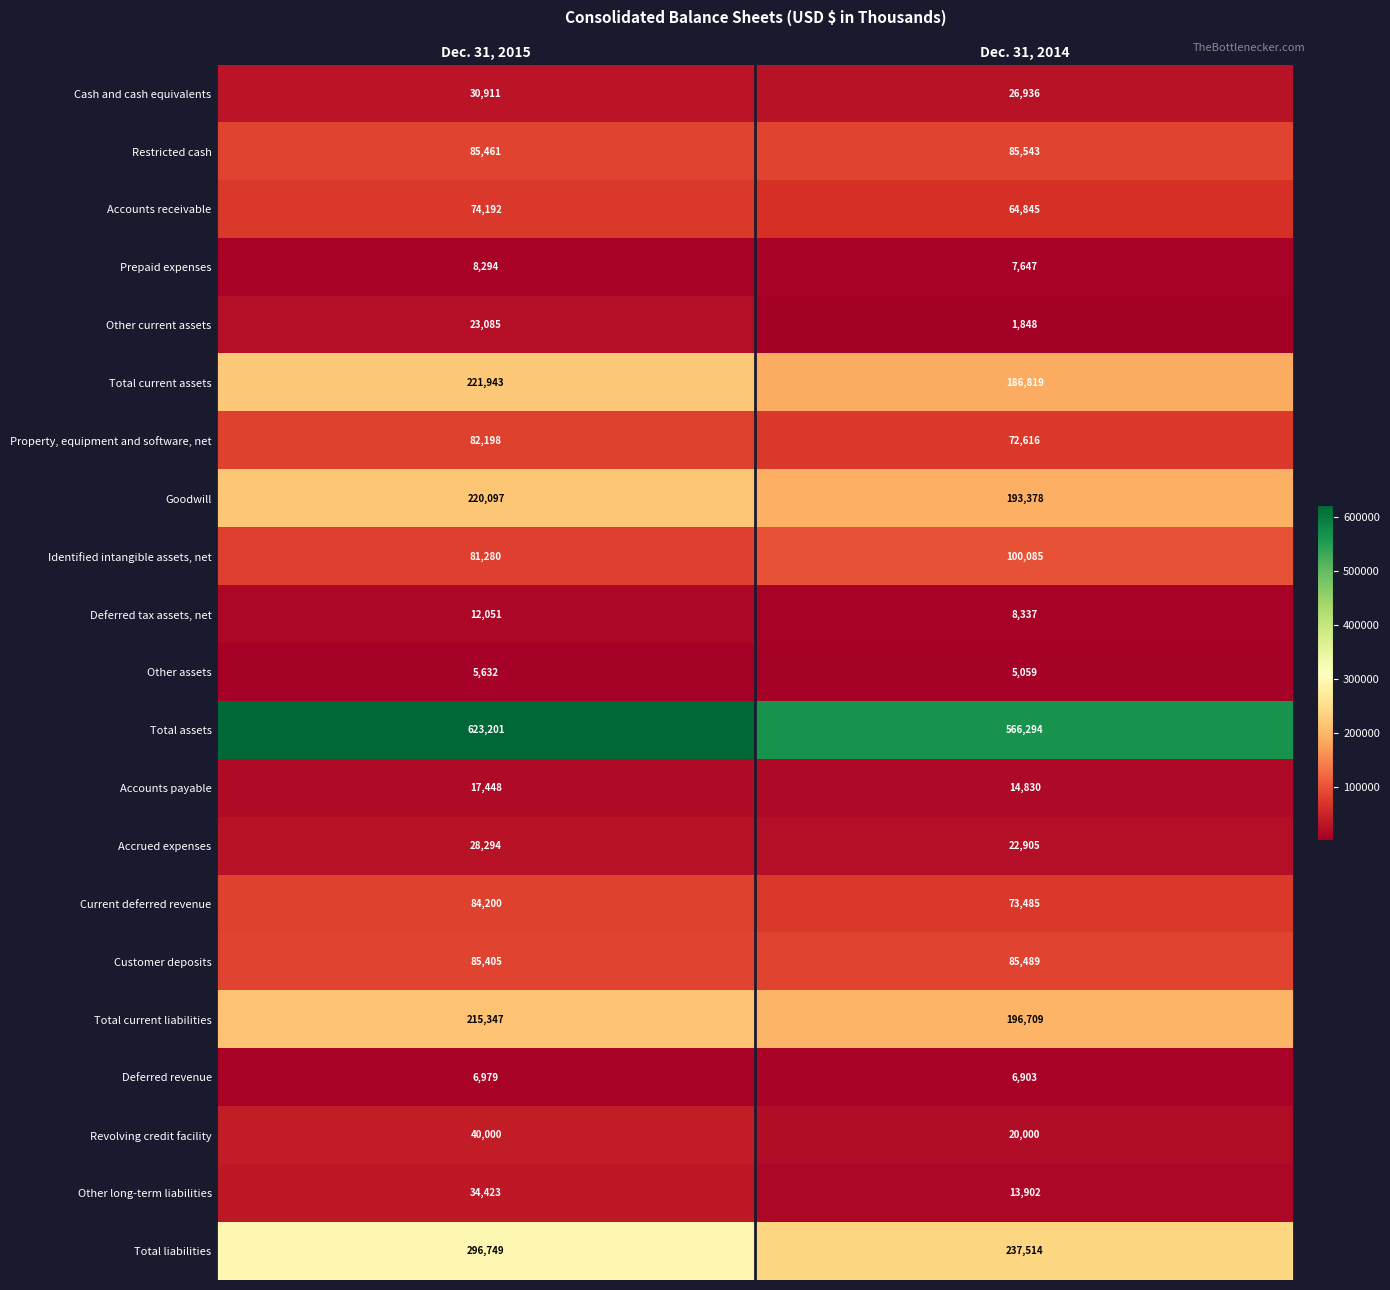

How many series are shown in this chart?

21